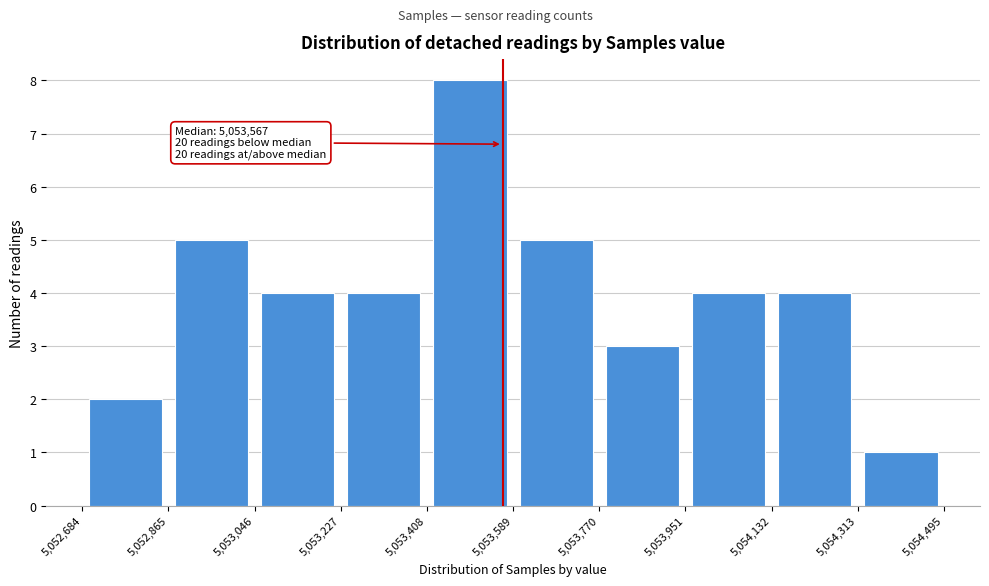

Over which range of the x-axis is the bar tallest?

5,053,408 to 5,053,589